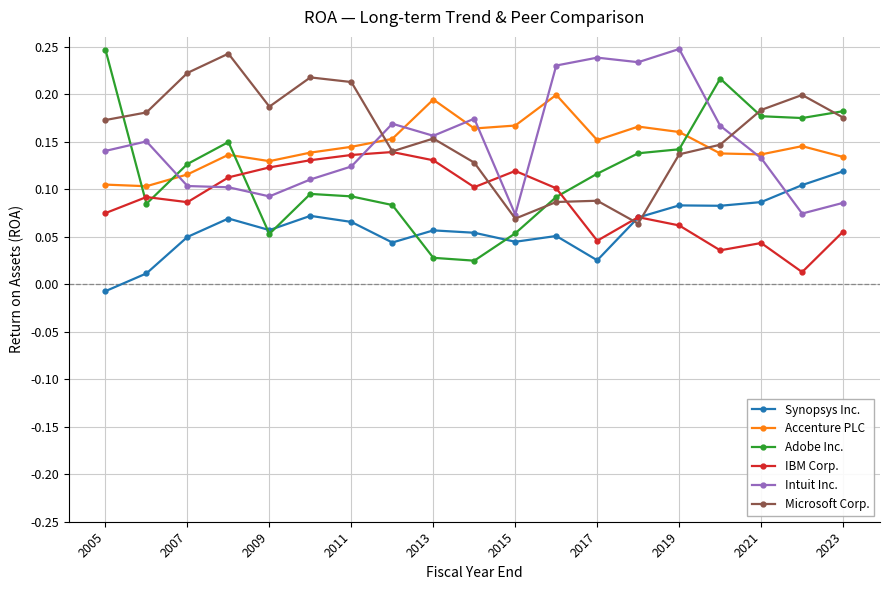

Which series has the largest range (max minus min)?

Adobe Inc.